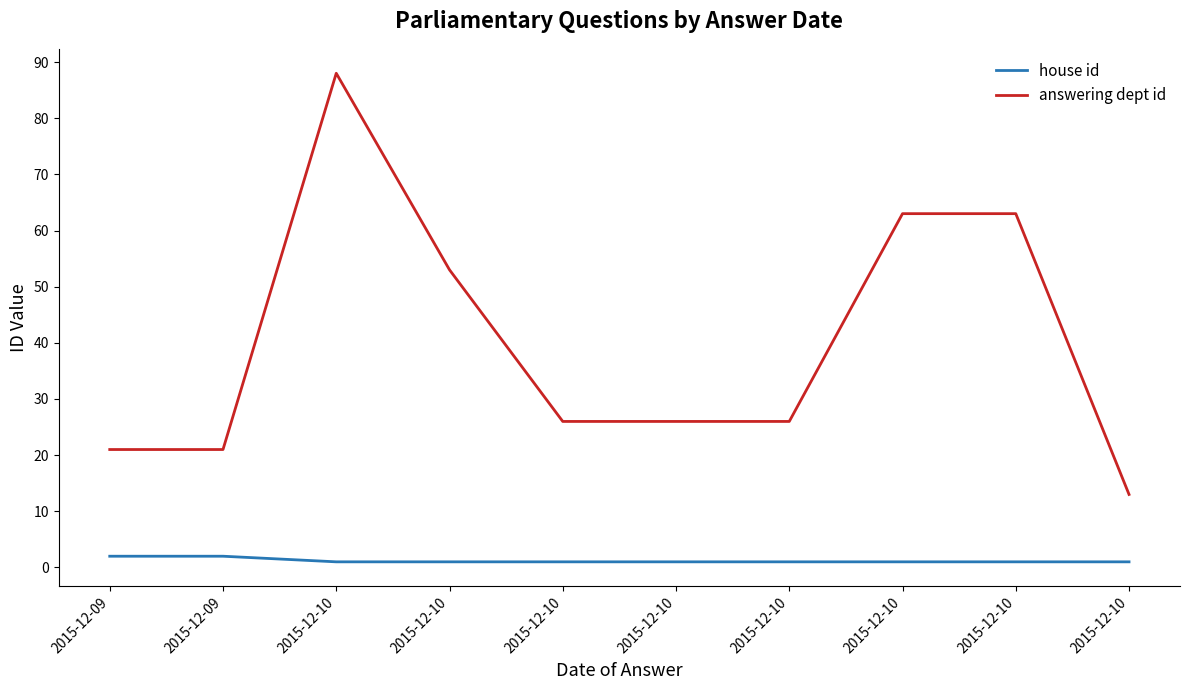

At 2015-12-10, list the series in order from smallest to largest.

house id, answering dept id